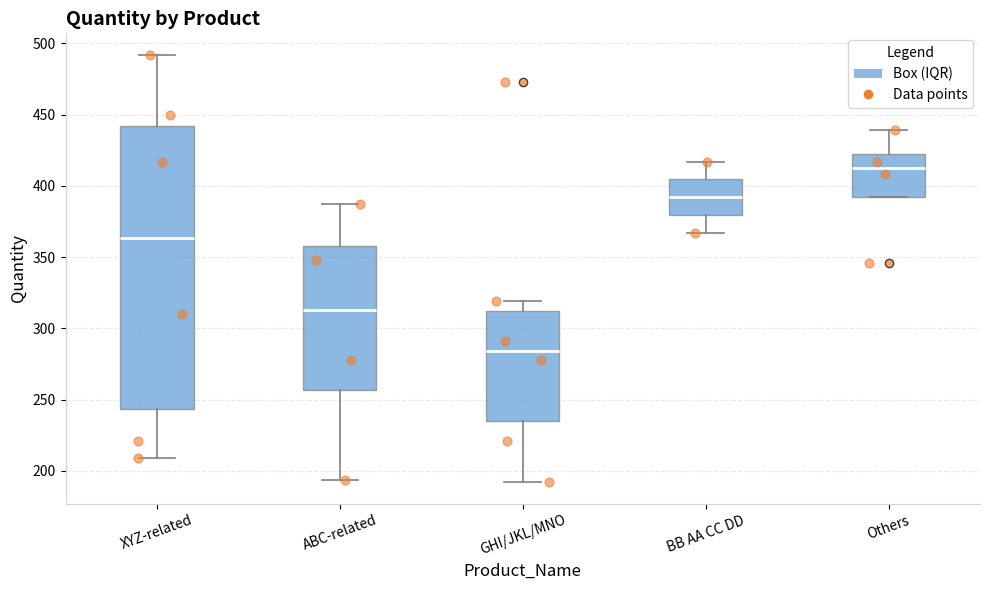

Reading left to right, read every box against the y-axis: the position of its median line, the range the box covers, and the ends of its whiskers. The values are not printed on the chart, so give them approximately, as read against the axis.

XYZ-related: median 365, box 245 to 440, whiskers 210 to 490
ABC-related: median 315, box 255 to 360, whiskers 195 to 385
GHI/JKL/MNO: median 285, box 235 to 310, whiskers 190 to 320
BB AA CC DD: median 390, box 380 to 405, whiskers 365 to 415
Others: median 415, box 395 to 425, whiskers 395 to 440